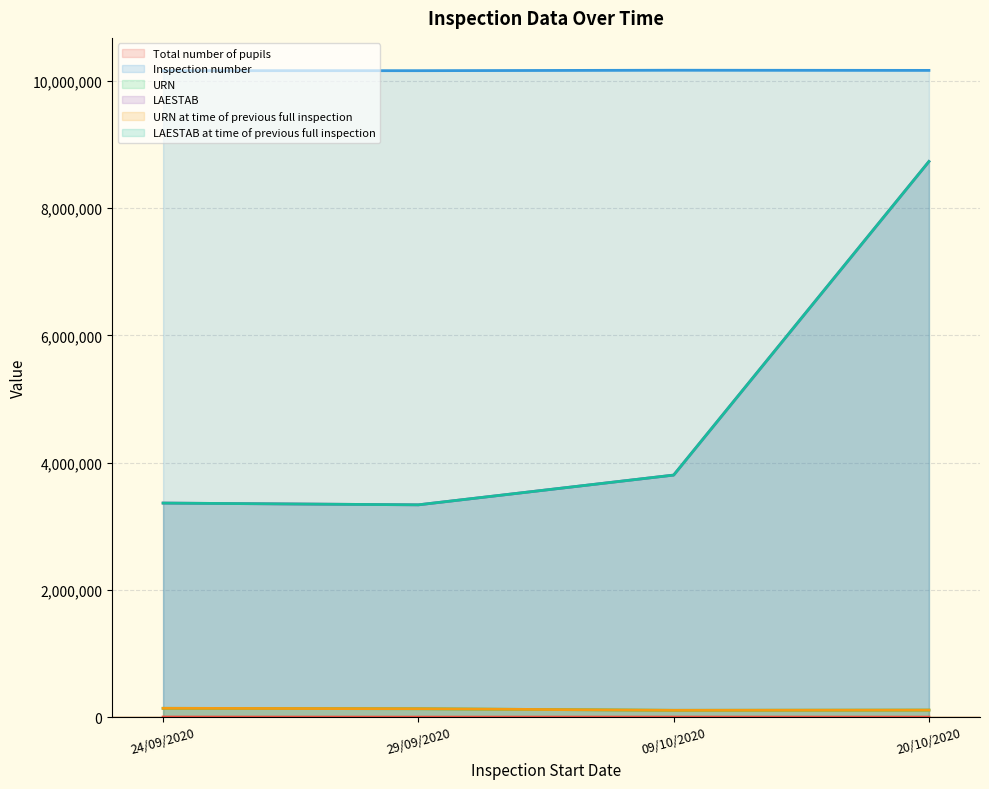

Reading left to right, transcribe all the data shown in this chart.

Total number of pupils: 1278	147	902	203
URN: 138852	132232	107428	110820
LAESTAB: 3364601	3337018	3804610	8733074
Inspection number: 10160558	10160559	10167478	10165048
URN at time of previous full inspection: 138852	132232	107428	110820
LAESTAB at time of previous full inspection: 3364601	3337018	3804610	8733074